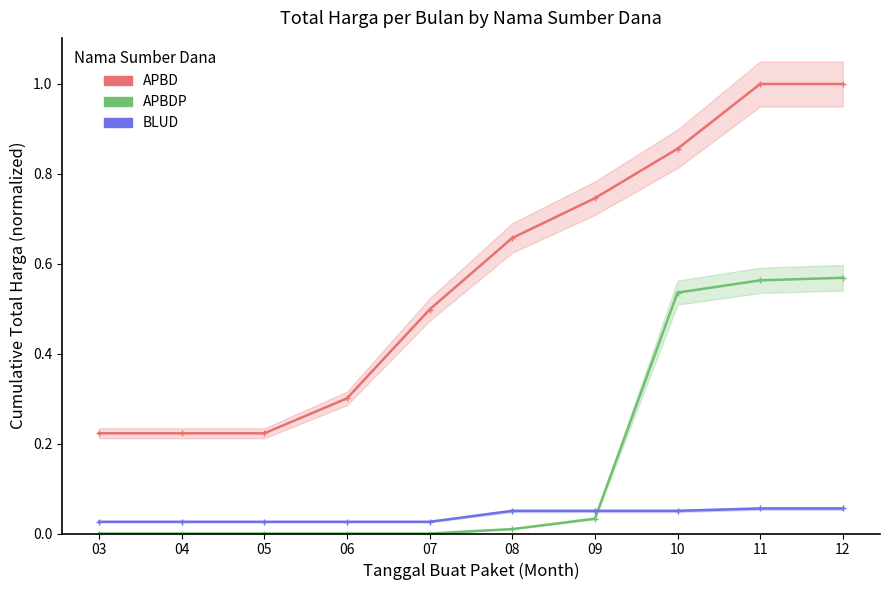

What are all the series names shown in the legend?

APBD, APBDP, BLUD